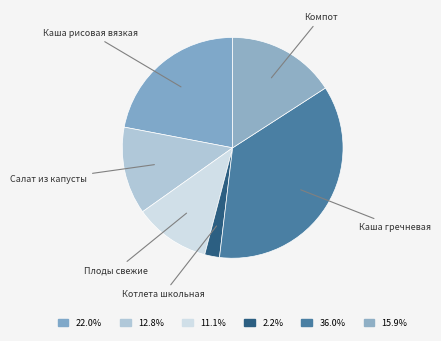

What is the largest slice in the pie chart?

Каша гречневая